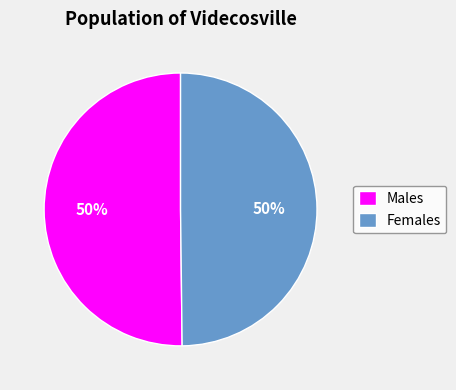

What is the ratio of the value at Females to the value at Males?

1.0